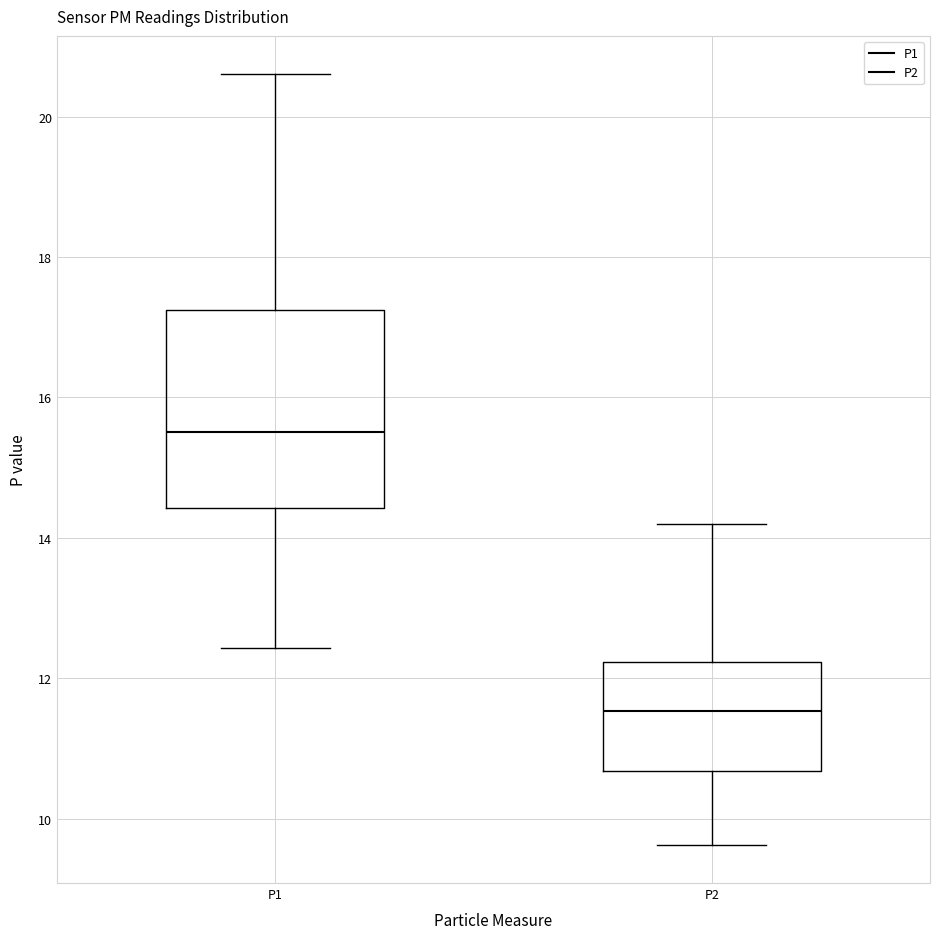

Comparing the boxes themselves (not the whiskers), which one is the tallest?

P1